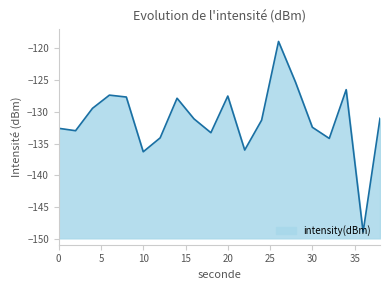

How many points are lower than both their immediate neighbors (excluding endpoints)?

6